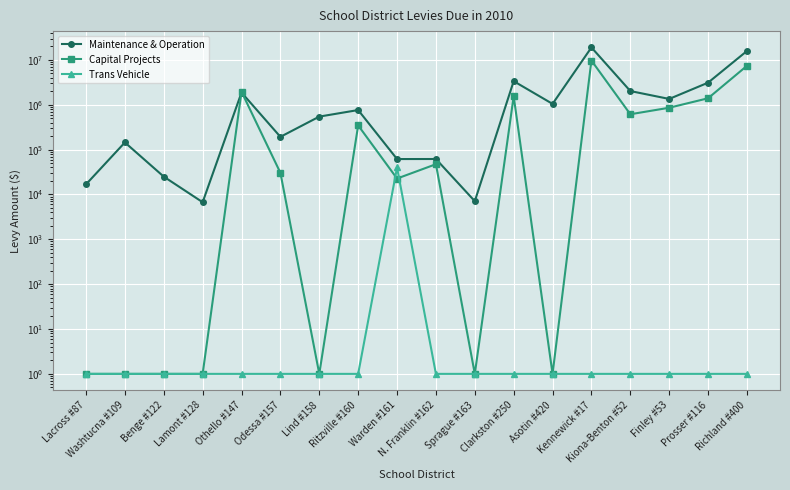

What is the spread (max minus min) of values at Othello #147?

1956847